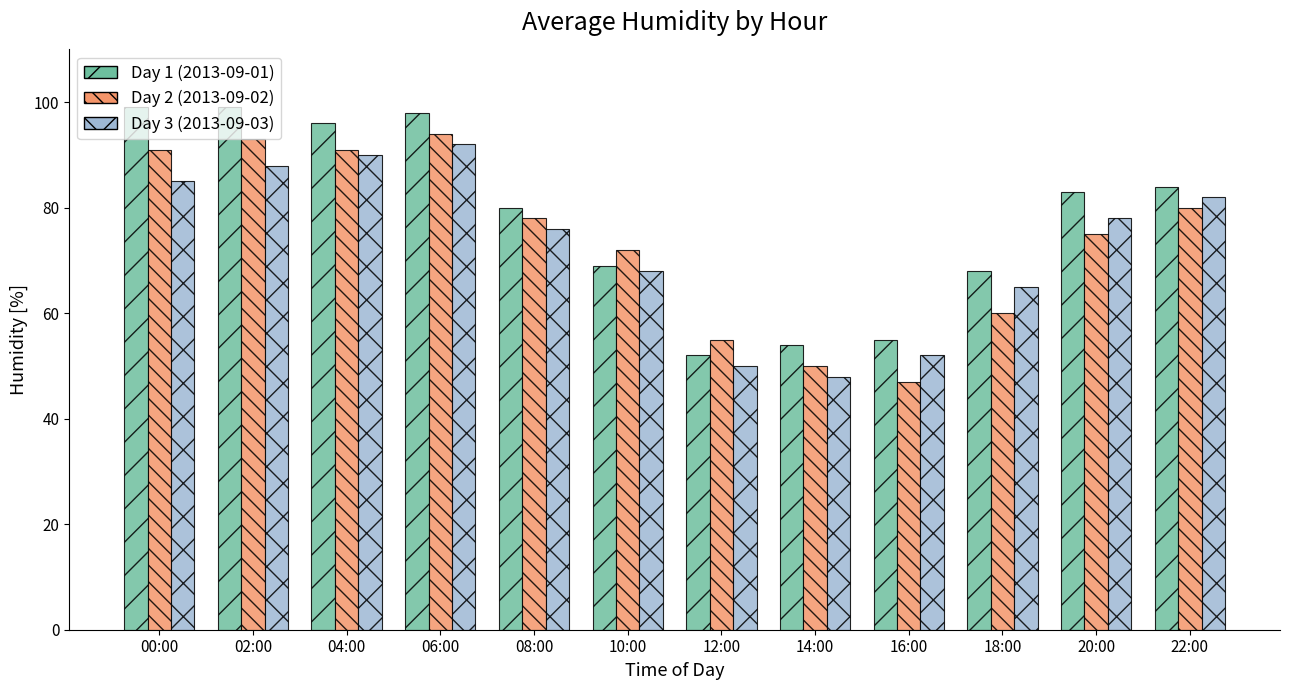

What is the difference between the highest and lowest values at 06:00?

6